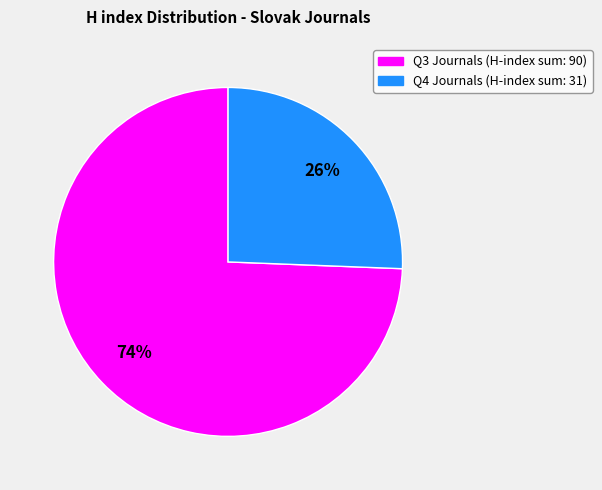

How many segments does this pie chart have?

2